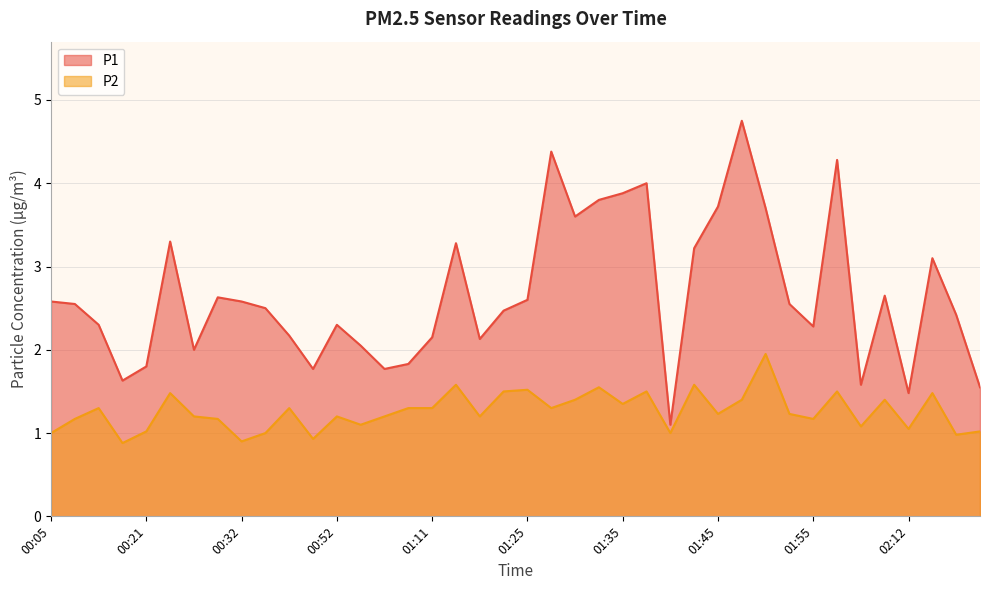

At which category is the sum across all series the highest?

01:48